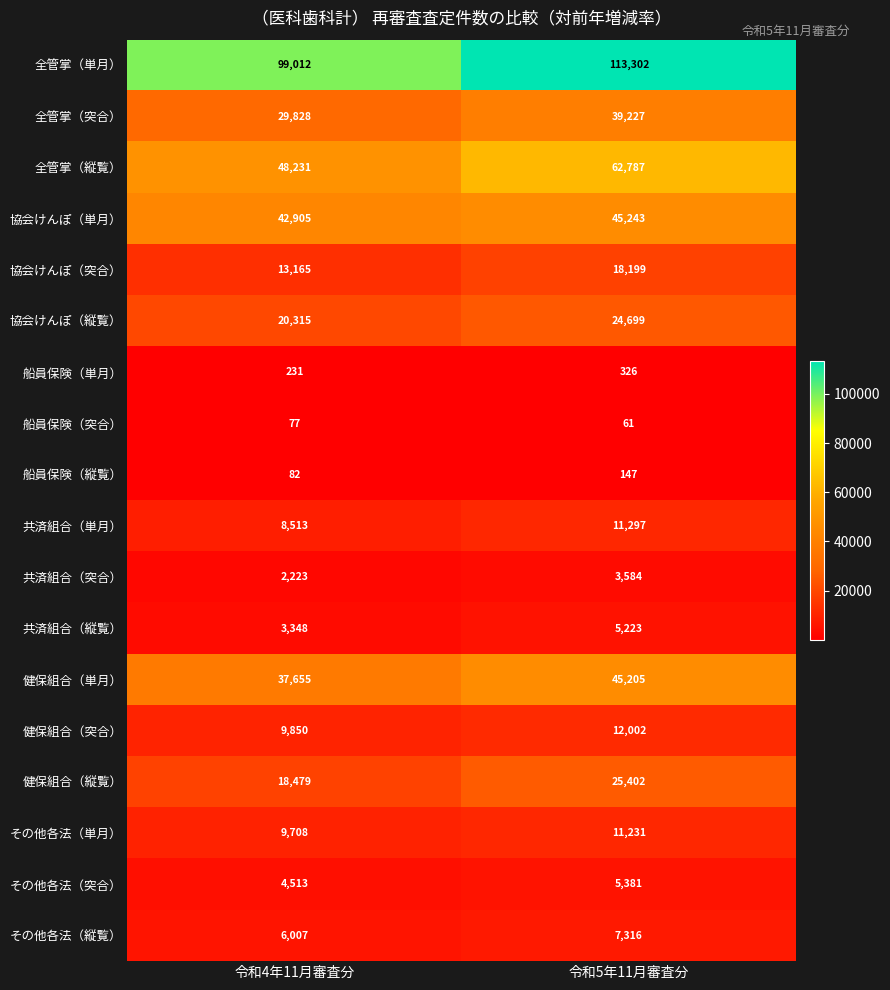

Count the number of data series in this chart.

18